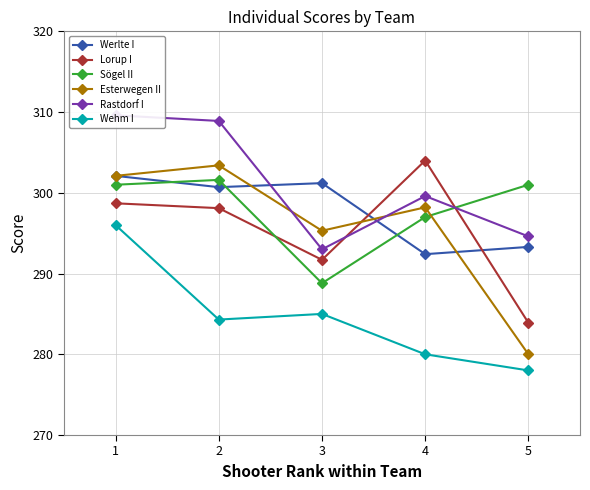

How many intersections are there between Lorup I and Sögel II?

2